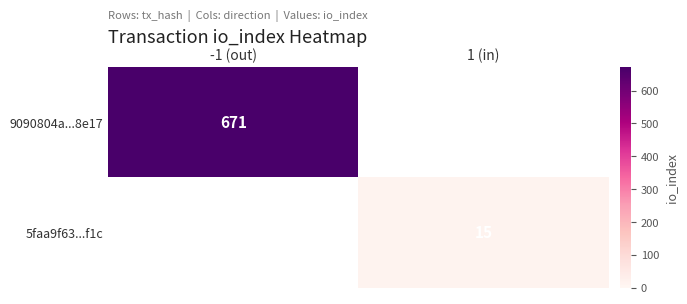

Is the value of 5faa9f63...f1c at 1 (in) greater than the value of 9090804a...8e17 at -1 (out)?

No